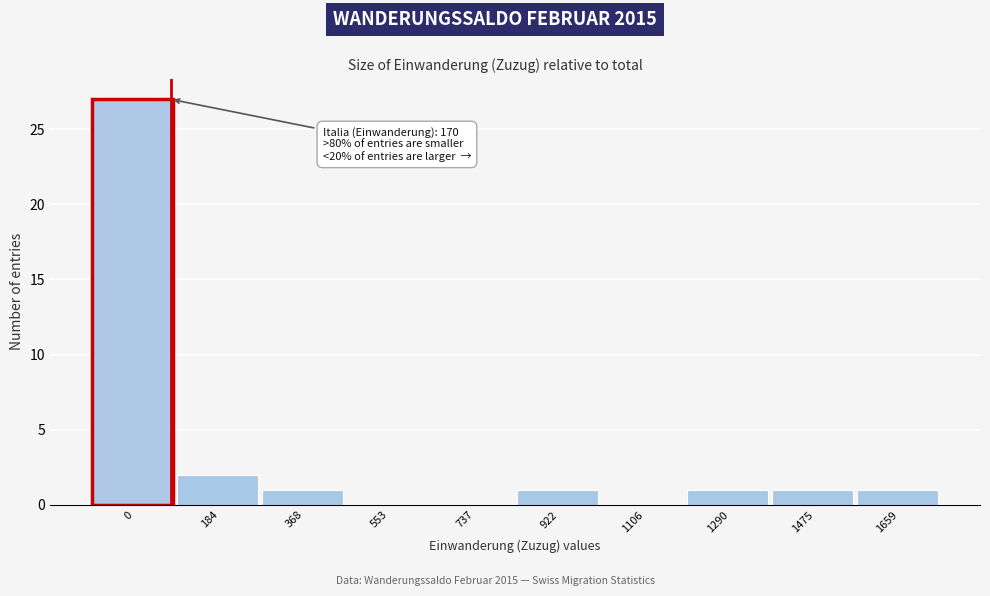

Reading right to left, transcribe all the data shown in this chart.

1659=1	1475=1	1290=1	1106=0	922=1	737=0	553=0	368=1	184=2	0=27